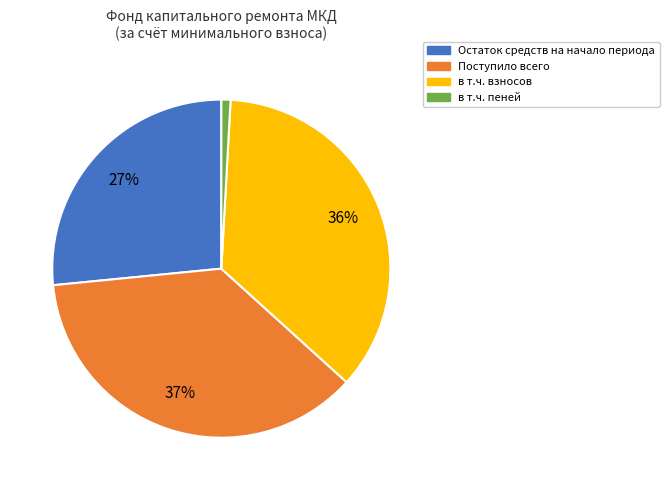

Between в т.ч. пеней and Остаток средств на начало периода, which is larger?

Остаток средств на начало периода